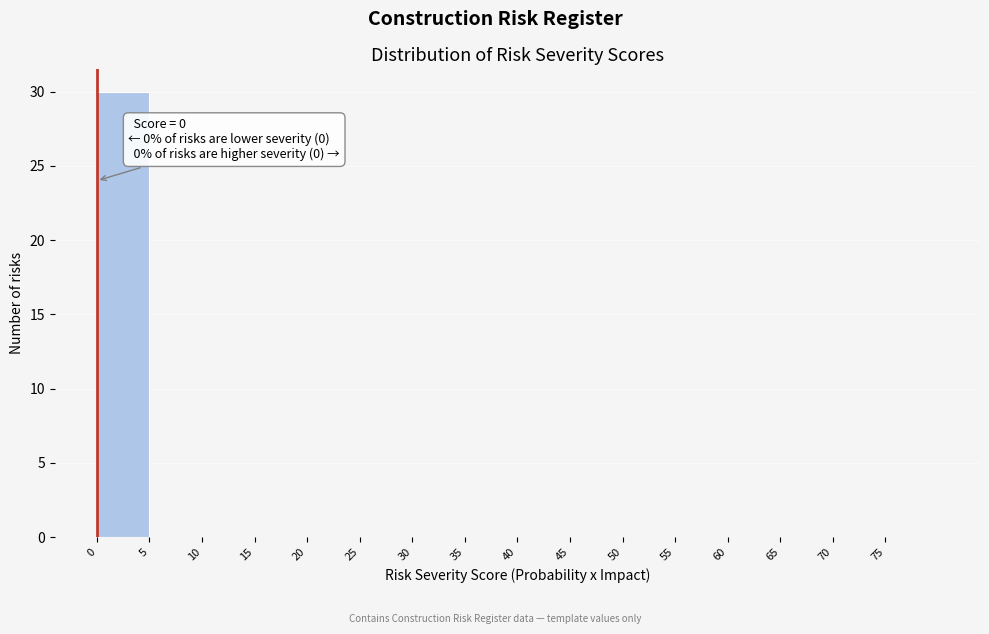

Over which range of the x-axis is the bar tallest?

0 to 5